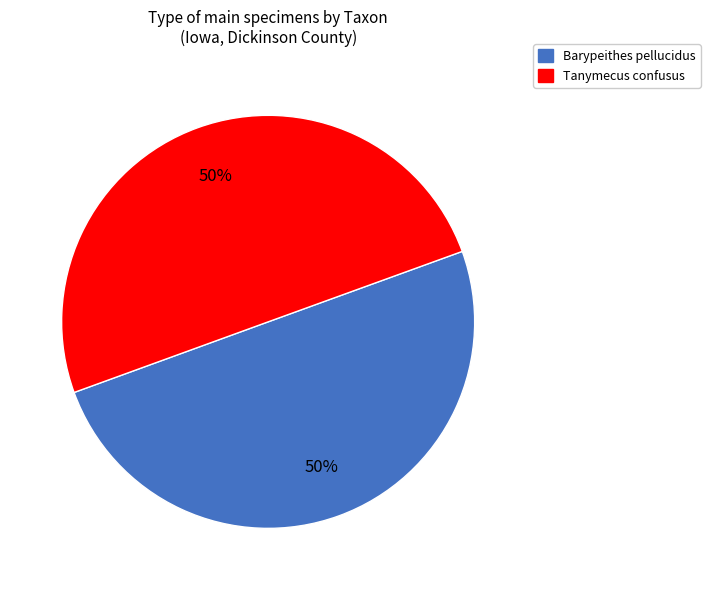

What percentage is the Barypeithes pellucidus slice, to the nearest percent?

50%